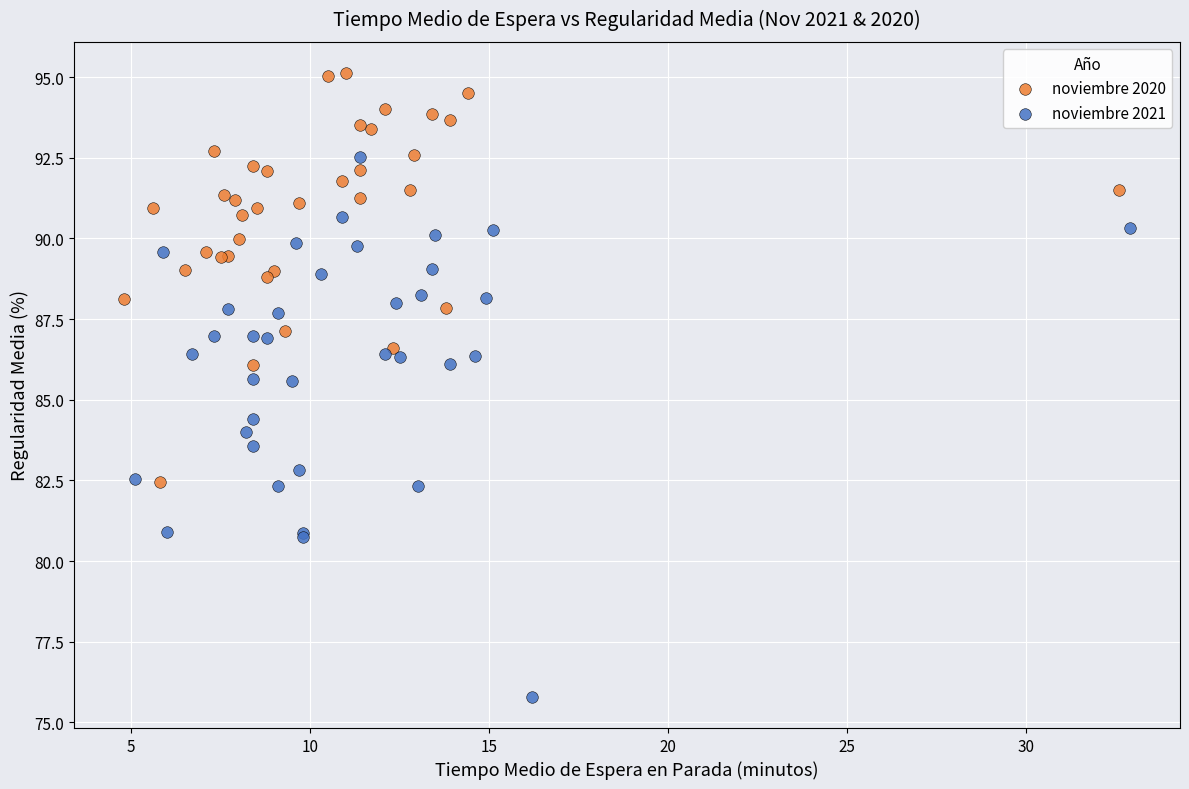

Which series has the widest spread of Y values?

noviembre 2021